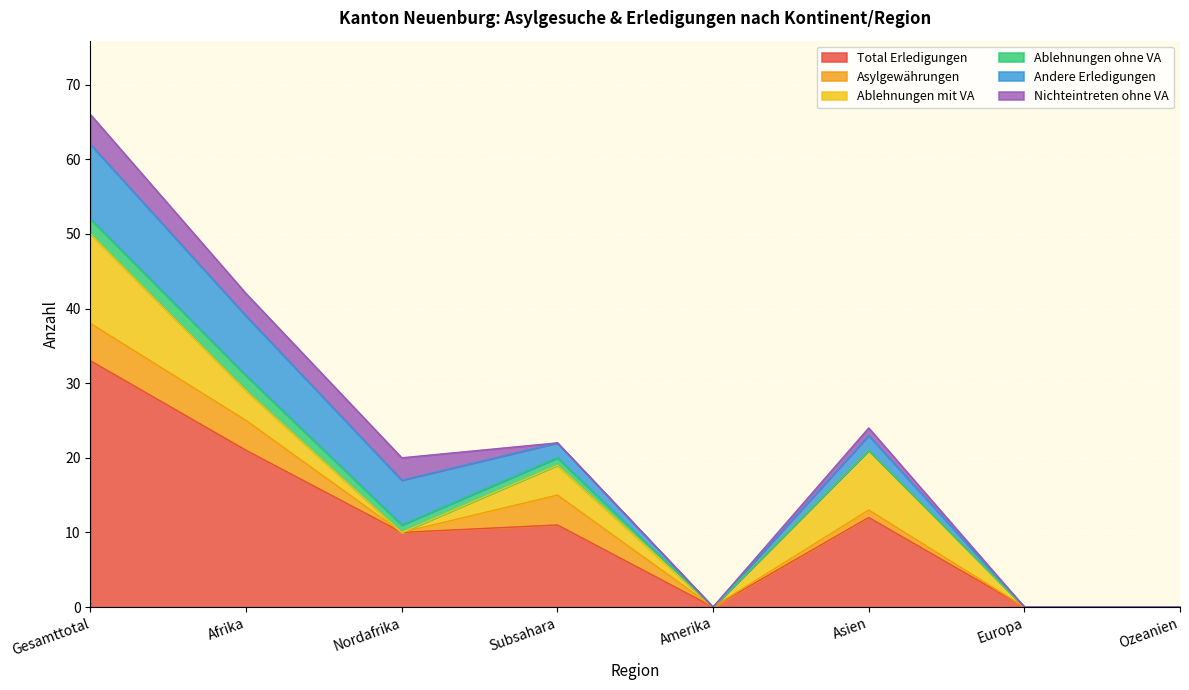

What is the greatest value displayed?

33